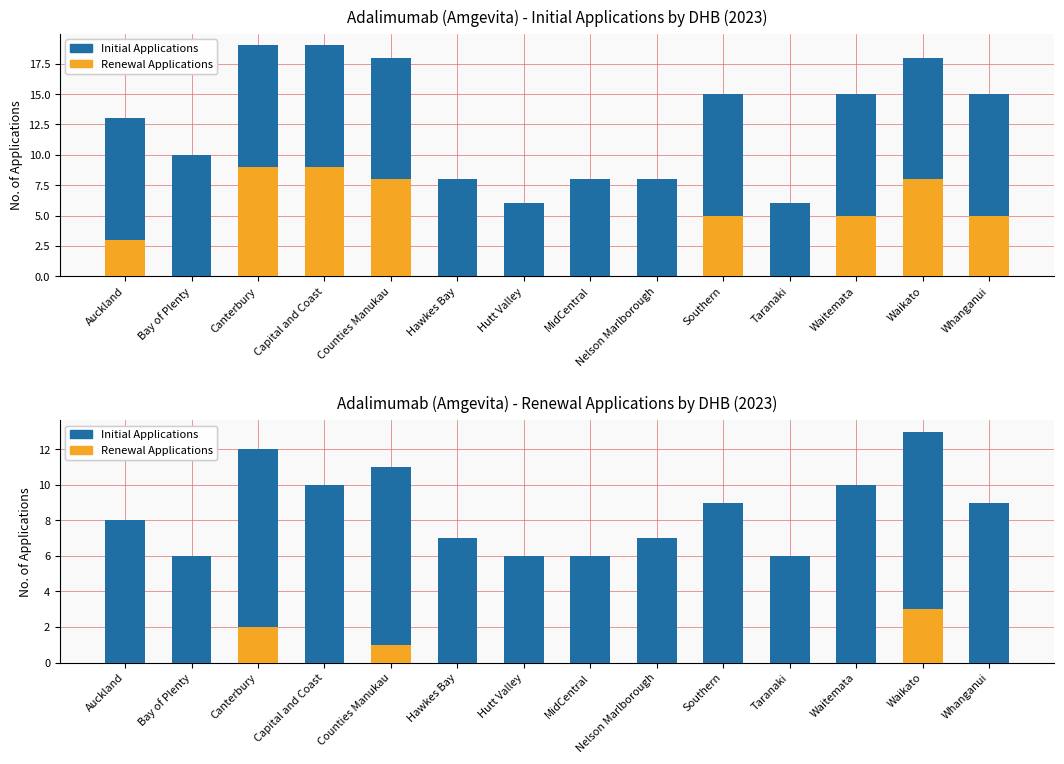

What is the difference between the highest and lowest values at Bay of Plenty?

6